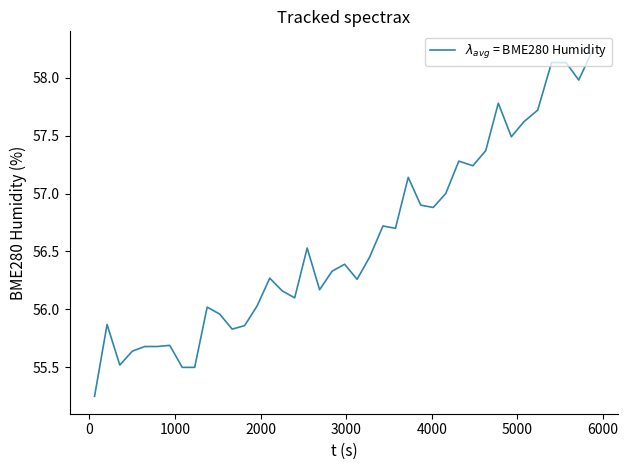

How many lines are shown in the chart?

1